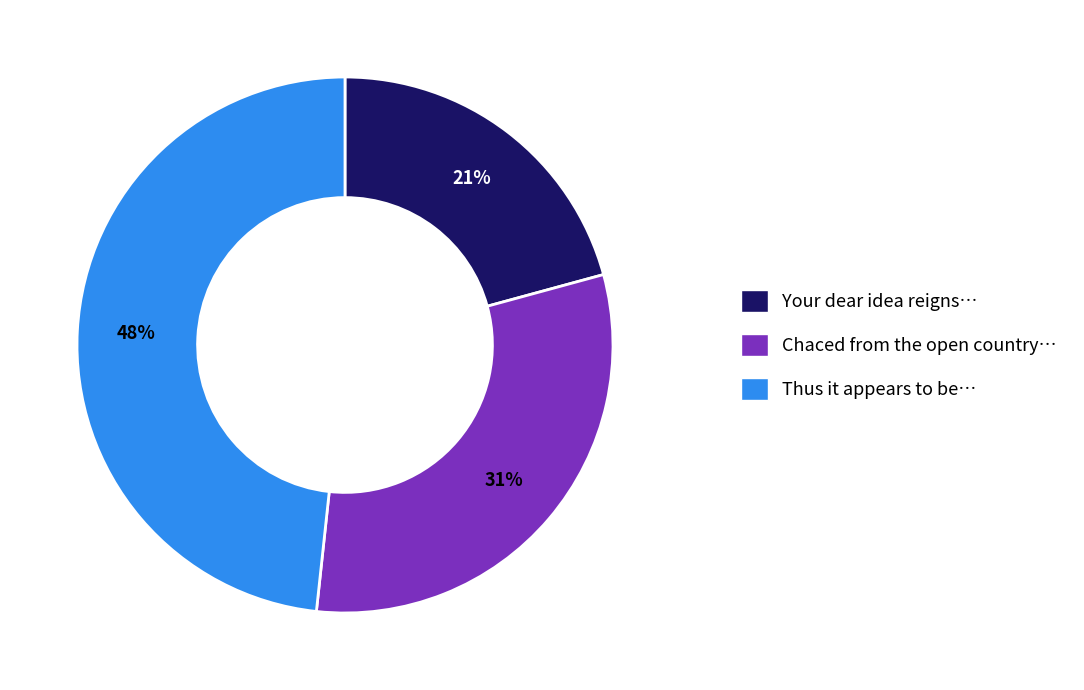

Does any single category account for the majority?

No